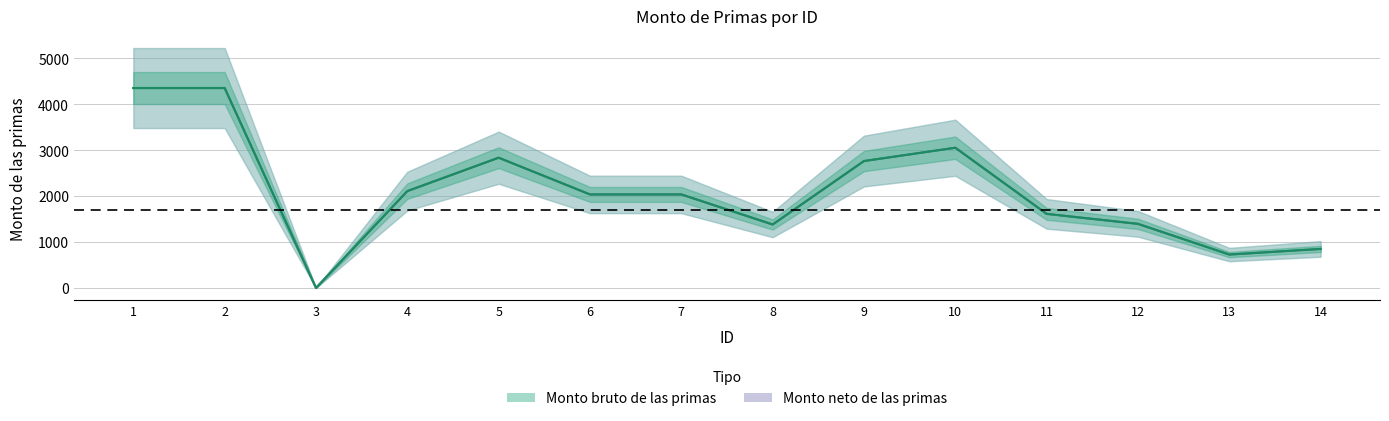

Where is the first local minimum for Monto neto de las primas?

5